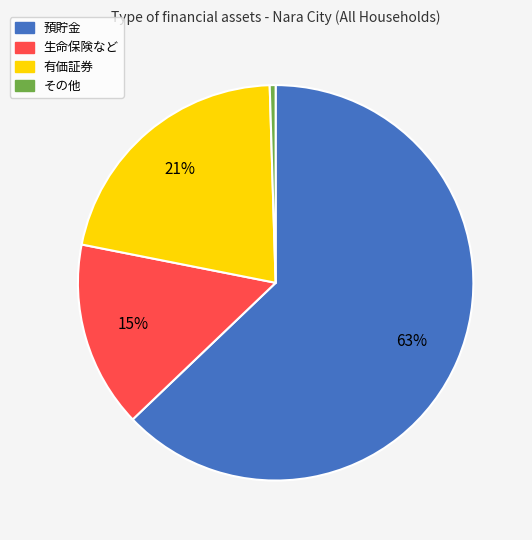

Is there any slice that represents more than half of the pie?

Yes